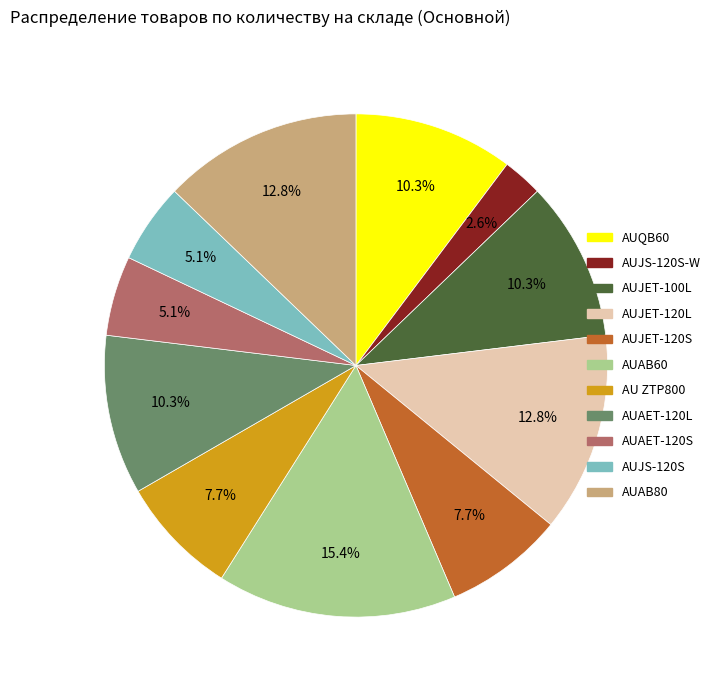

Is it true that AUAET-120S is 5% of the pie?

True